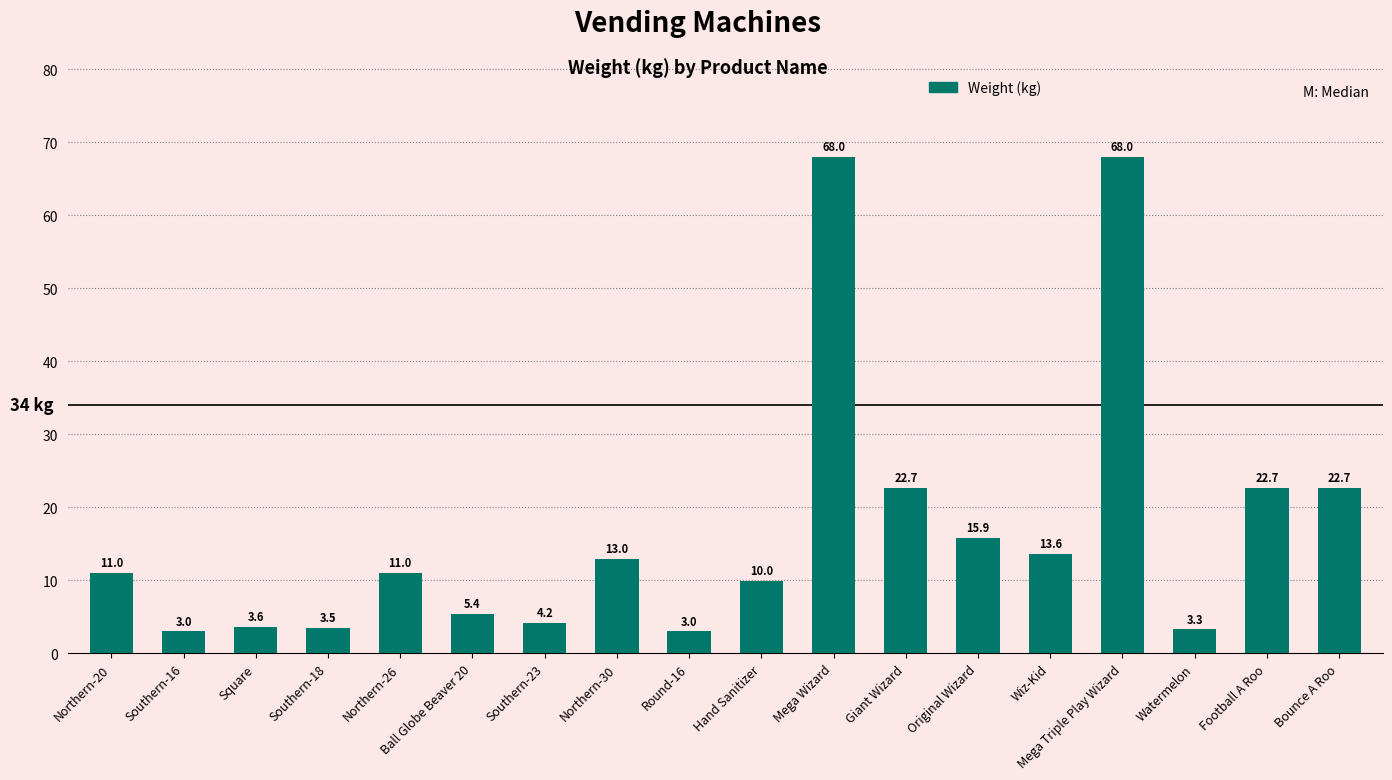

What is the change in value from Southern-18 to Mega Triple Play Wizard?

+64.5